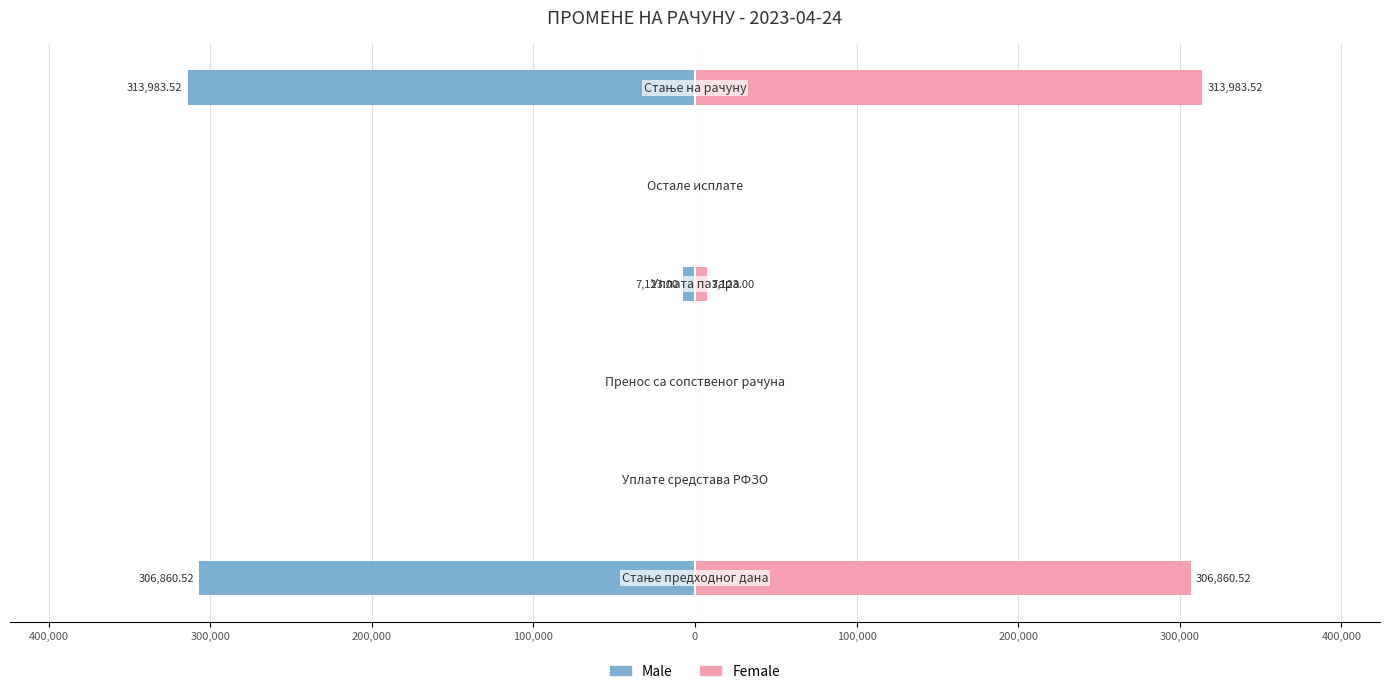

True or false: Male has a value of -313983.5 at 0.

True